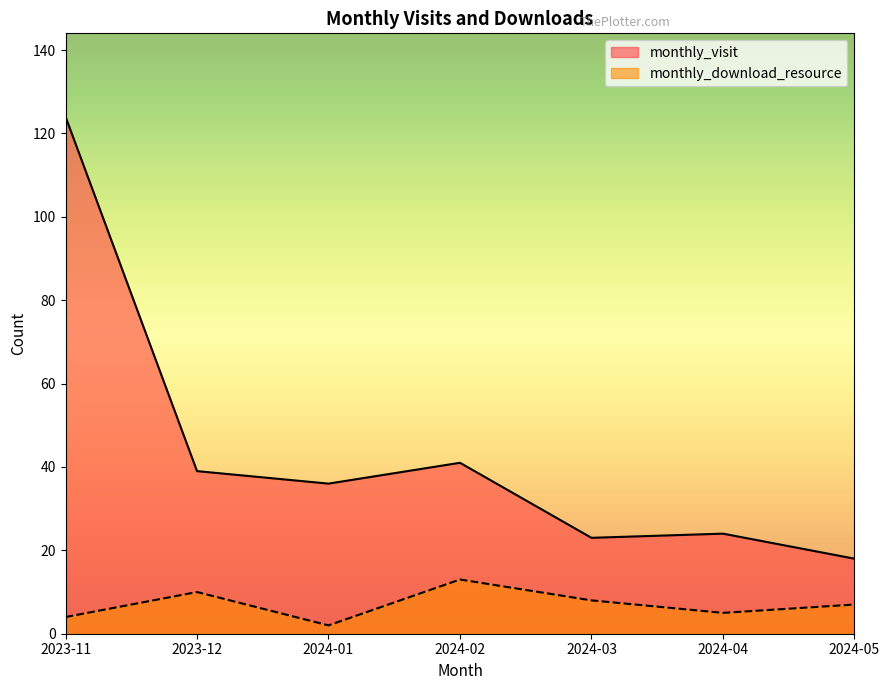

The value of monthly_download_resource at 2024-05 is 12. True or false?

False